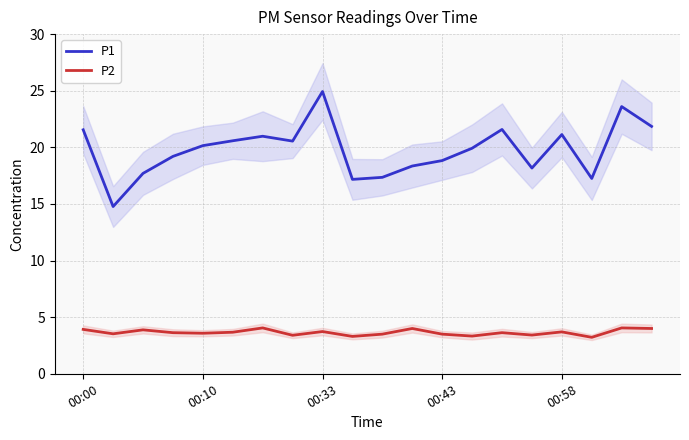

True or false: P2 and P1 intersect in this chart.

False